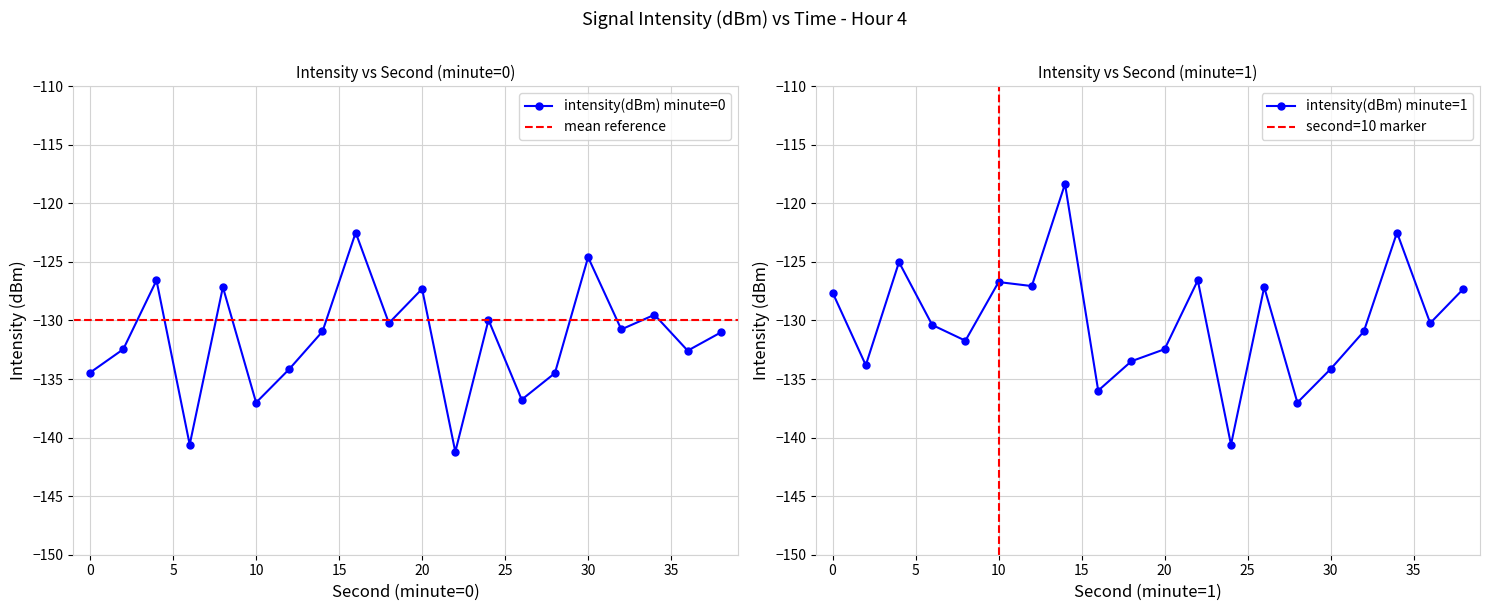

The chart shows a value of -51.2 at 36. True or false?

False